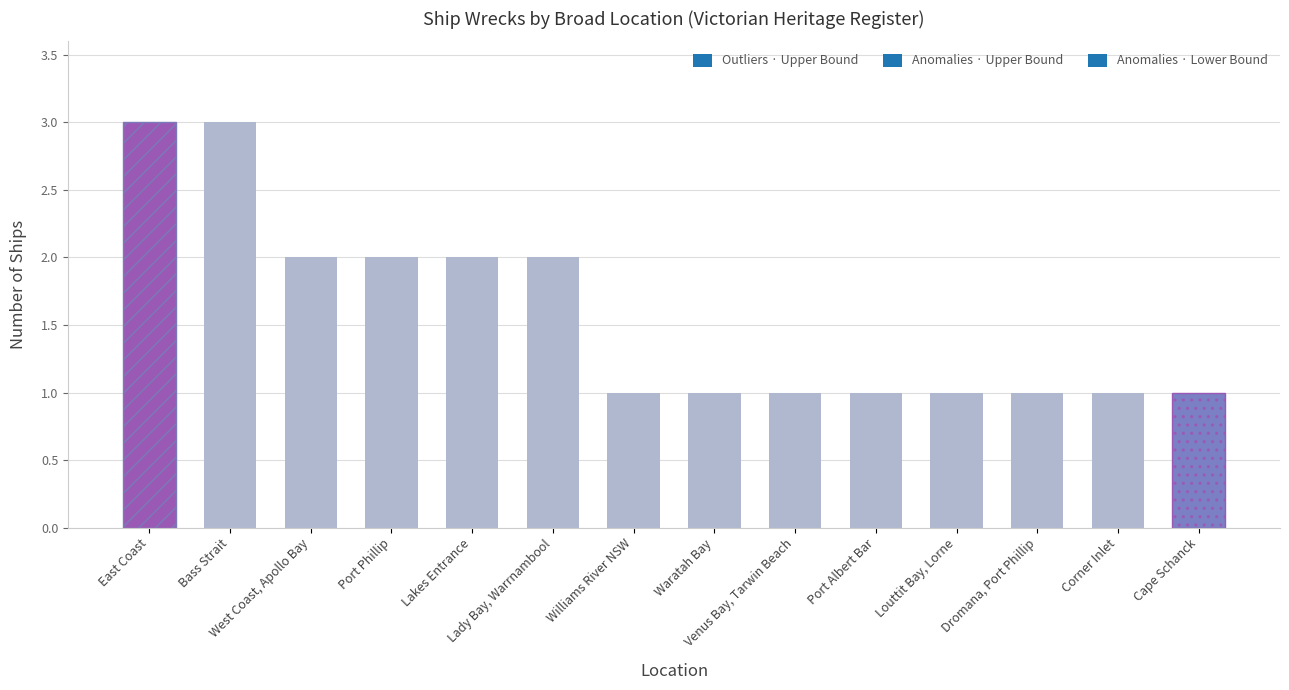

Reading left to right, extract all data points from this chart.

3	3	2	2	2	2	1	1	1	1	1	1	1	1